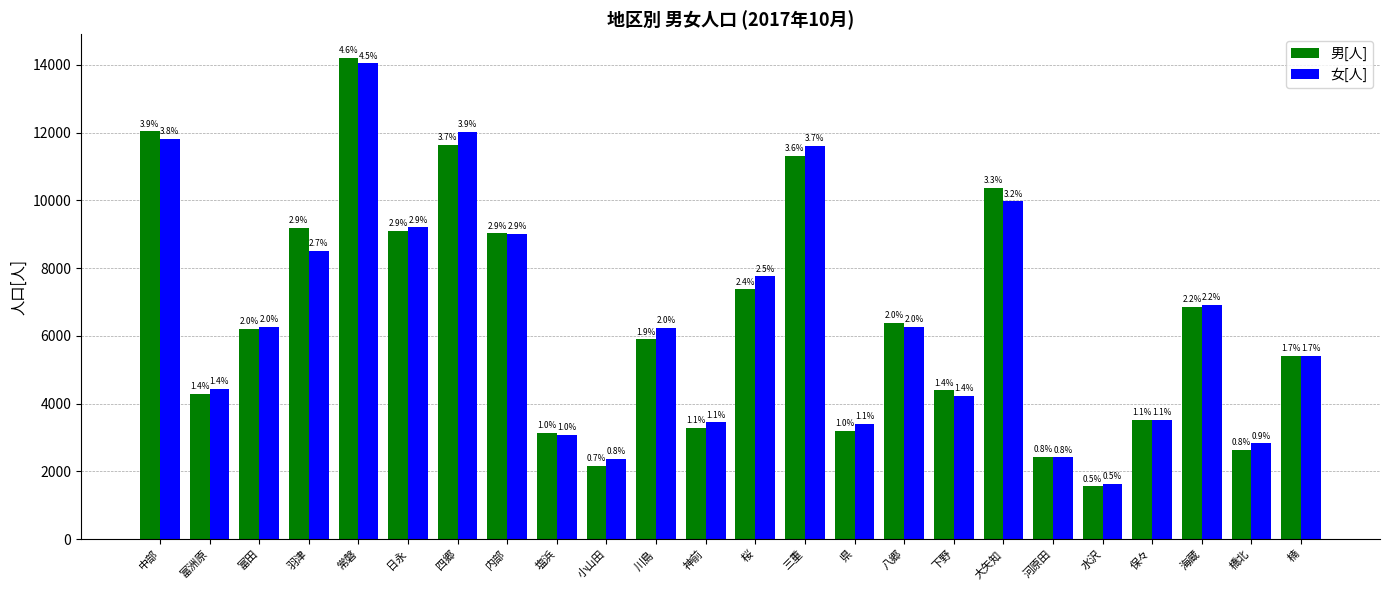

Reading left to right, transcribe all the data shown in this chart.

男[人]: 中部=12033	富洲原=4295	富田=6203	羽津=9191	常磐=14193	日永=9091	四郷=11626	内部=9022	塩浜=3143	小山田=2166	川島=5895	神前=3275	桜=7368	三重=11311	県=3188	八郷=6385	下野=4390	大矢知=10373	河原田=2425	水沢=1554	保々=3528	海蔵=6847	橋北=2641	楠=5401
女[人]: 中部=11801	富洲原=4434	富田=6256	羽津=8512	常磐=14043	日永=9197	四郷=12019	内部=9015	塩浜=3083	小山田=2379	川島=6242	神前=3446	桜=7752	三重=11601	県=3393	八郷=6253	下野=4237	大矢知=9967	河原田=2411	水沢=1630	保々=3527	海蔵=6908	橋北=2825	楠=5399